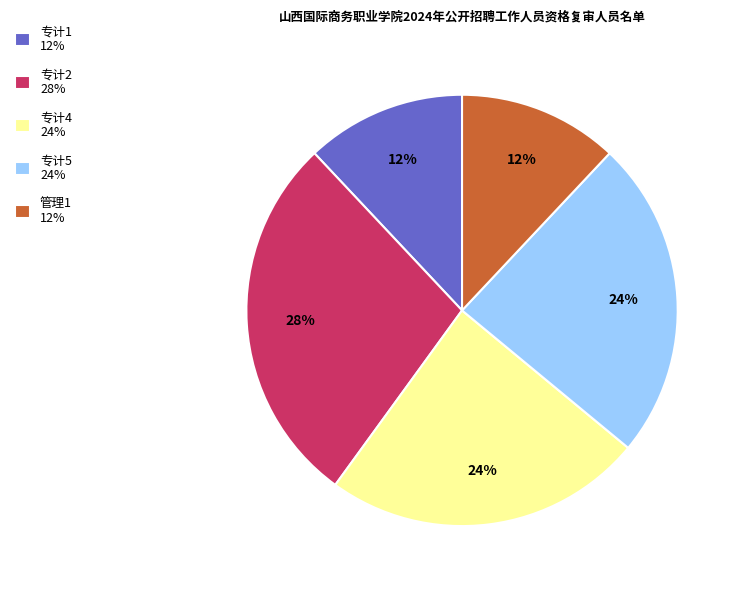

Approximately how many times larger is the value at 专计1 compared to 专计2?

0.4